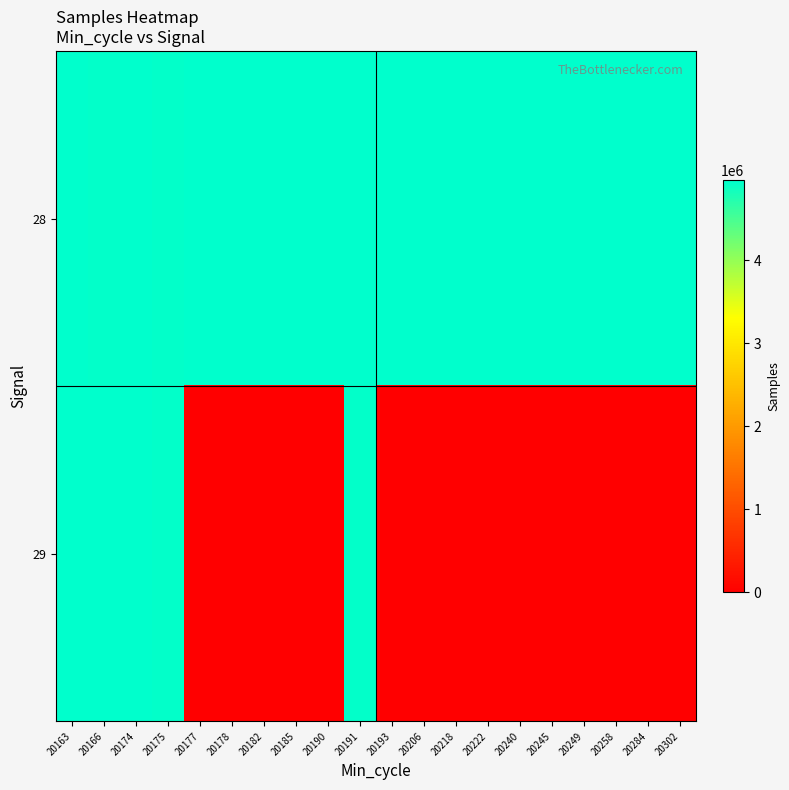

Count the number of categories in the chart.

20